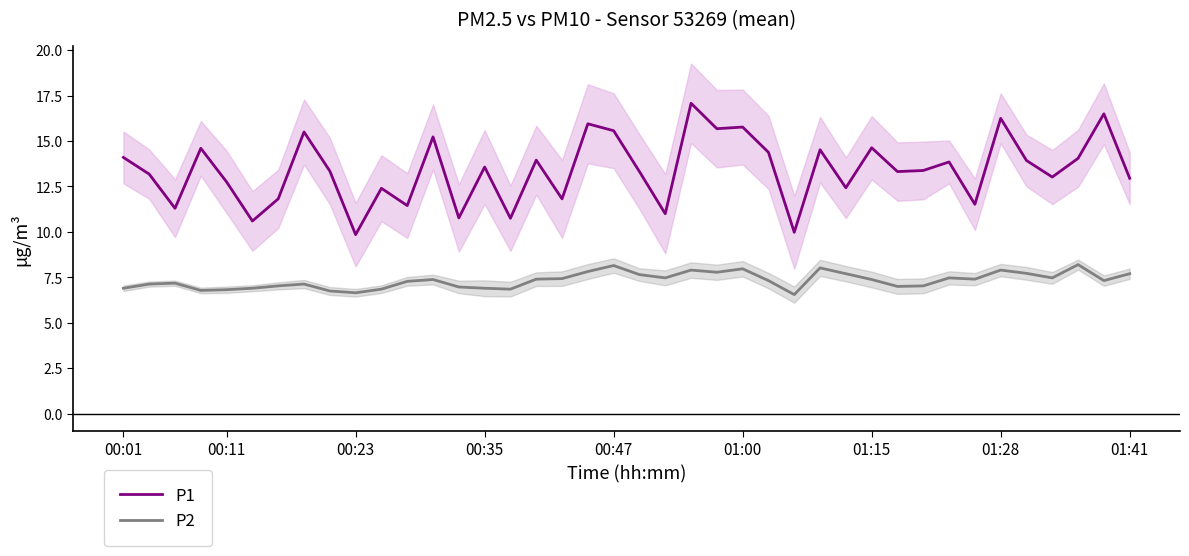

Does the chart display data point markers on the line(s)?

No